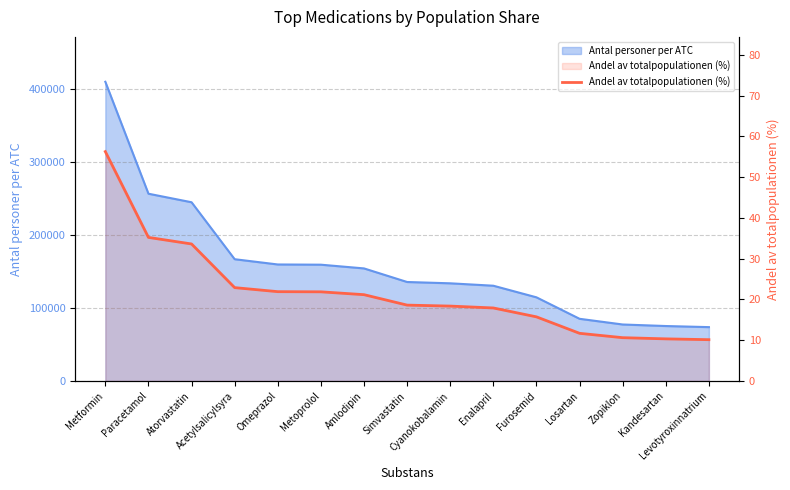

Which category has the highest value across all series?

Metformin